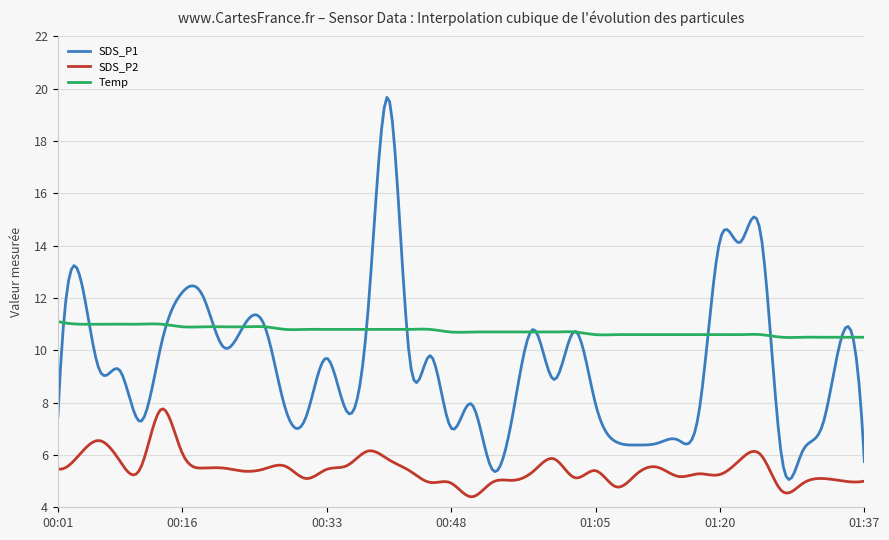

Which series has the largest total across all categories?

Temp